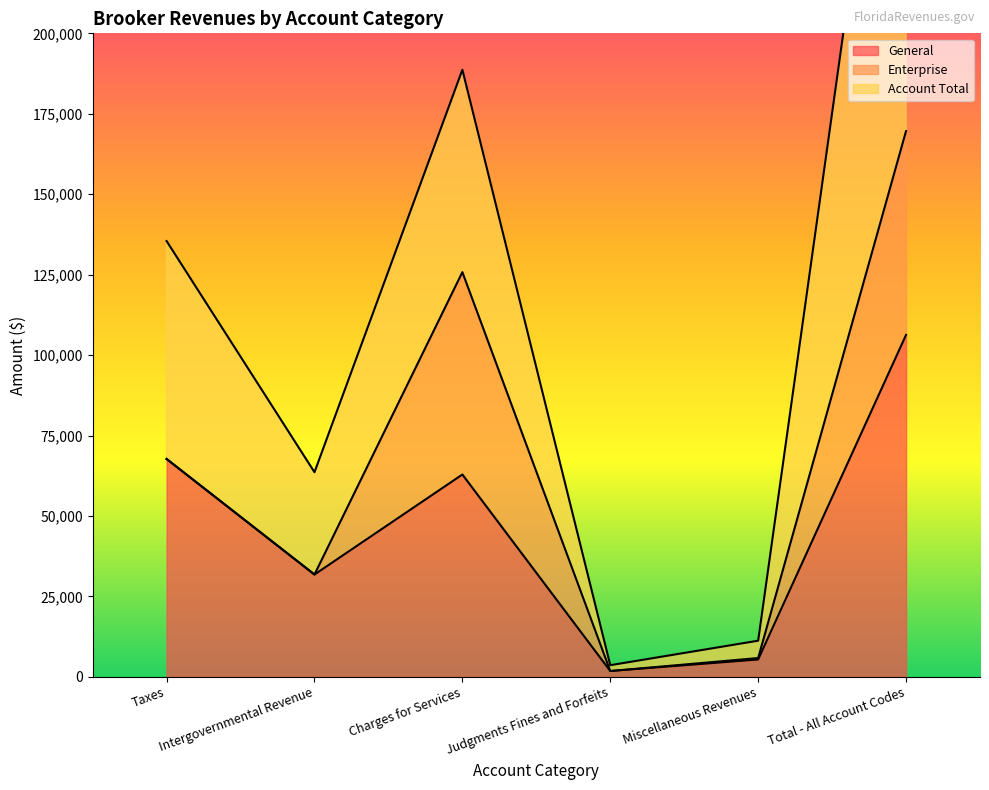

Where is the first local maximum for Enterprise?

Charges for Services